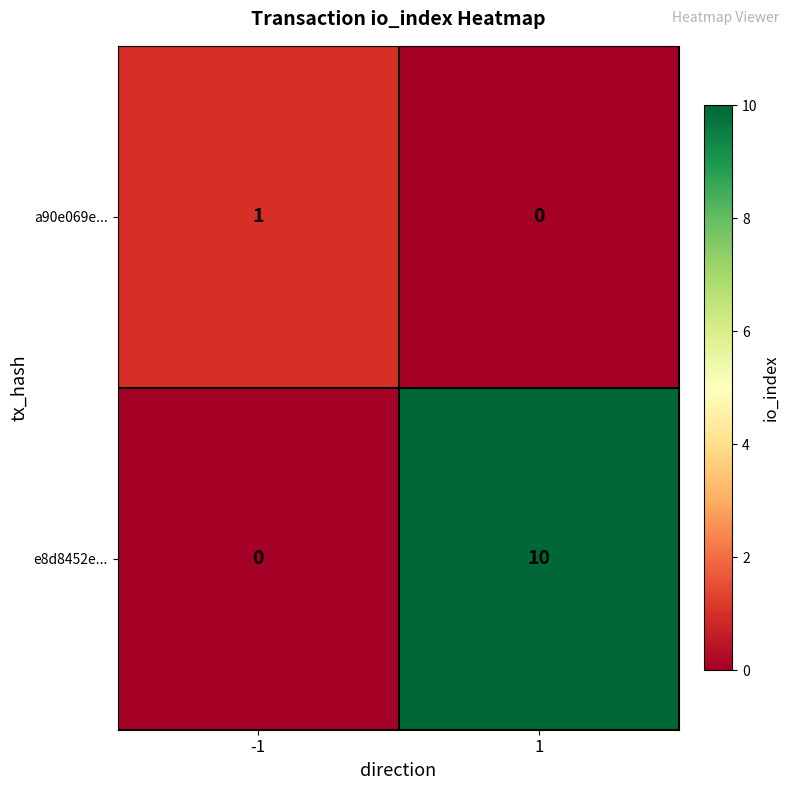

Rank the series by their maximum value, from lowest to highest.

a90e069e..., e8d8452e...